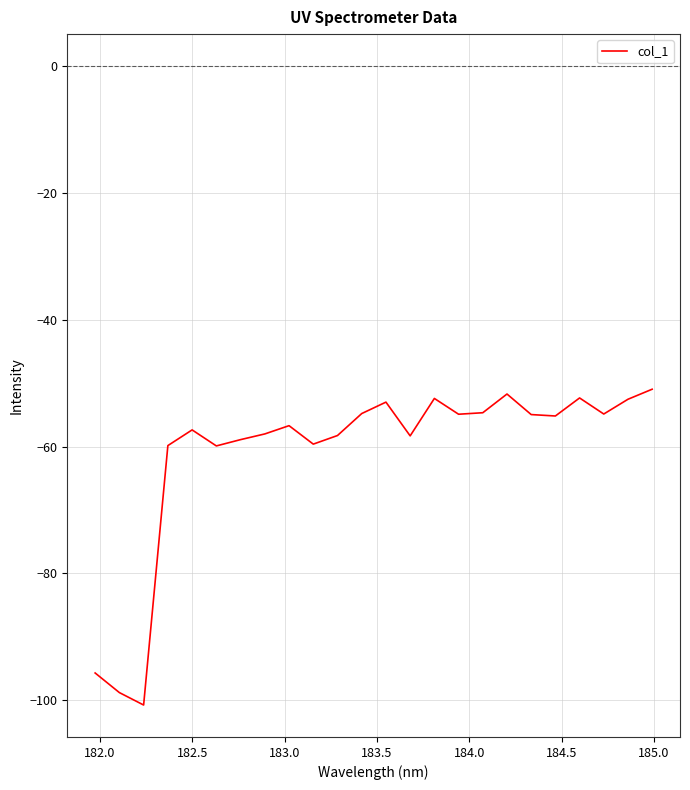

What is the difference between the maximum and minimum values?

49.8